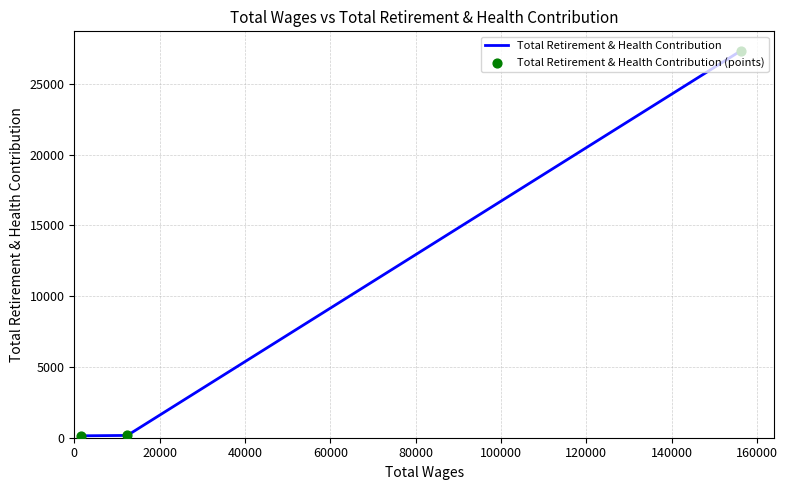

What is the average value?

9213